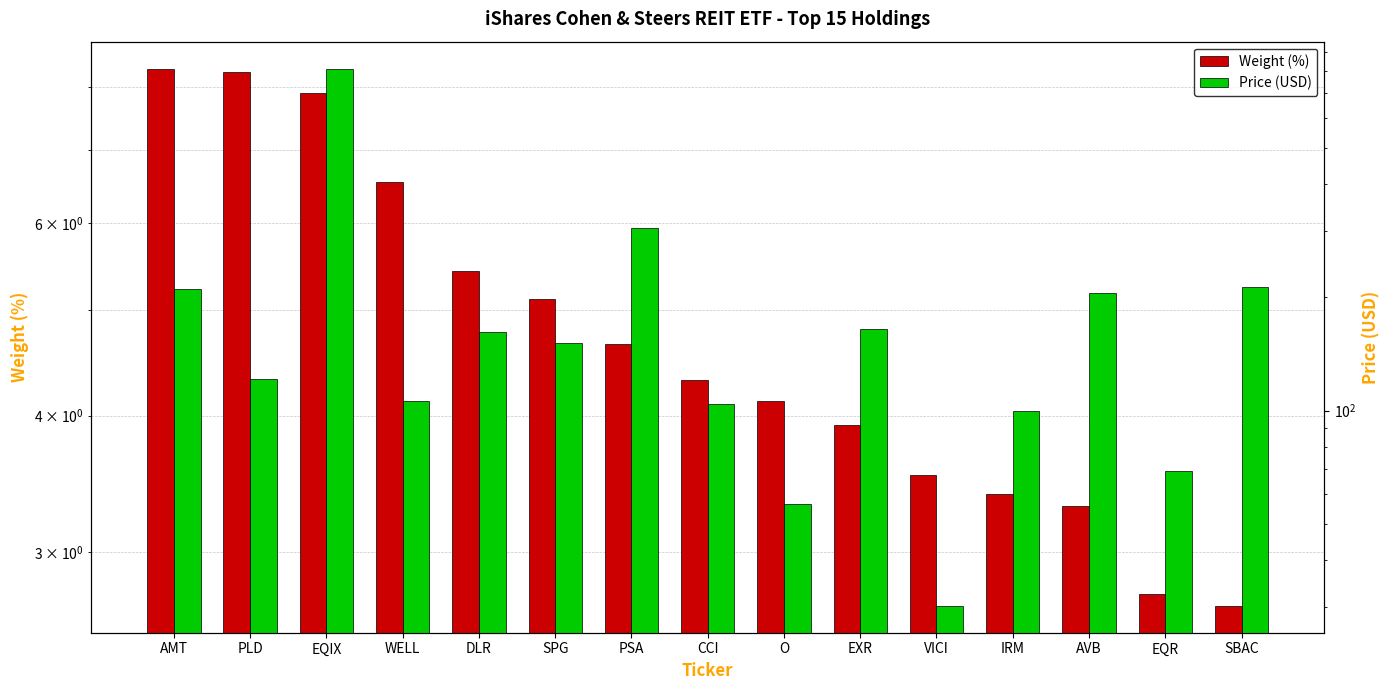

How many series are shown in this chart?

2